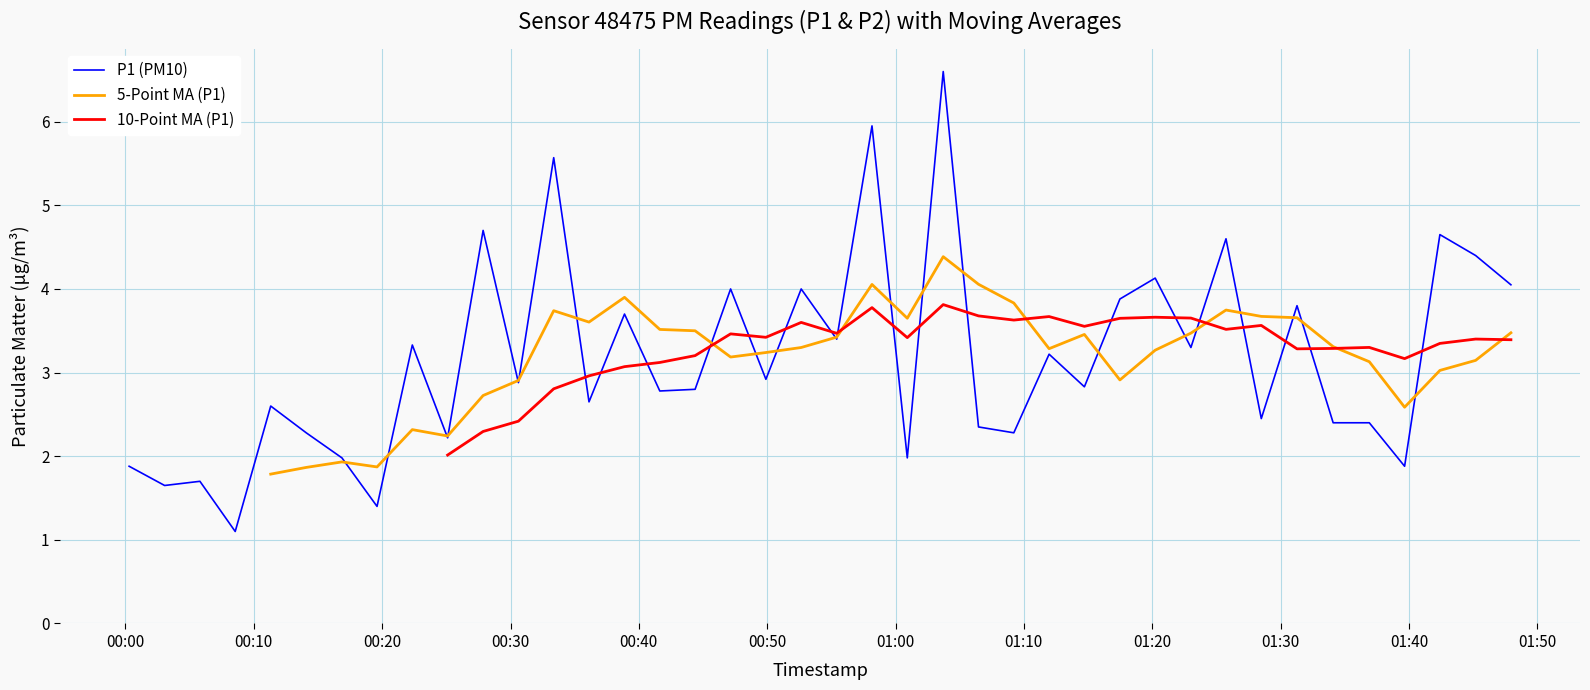

Which series changed the most between 00:00 and 01:30?

P1 (PM10)